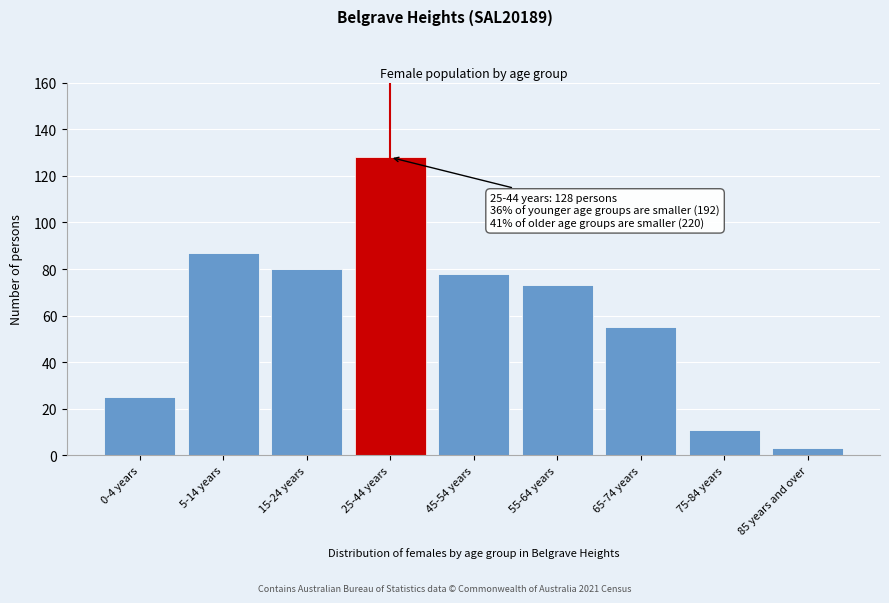

Reading left to right, what are all the values shown in this chart?

25	87	80	128	78	73	55	11	3